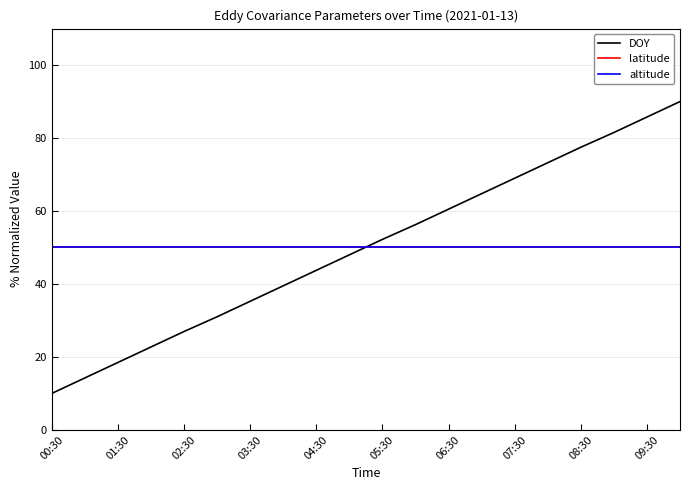

Does the chart have visible grid lines?

Yes